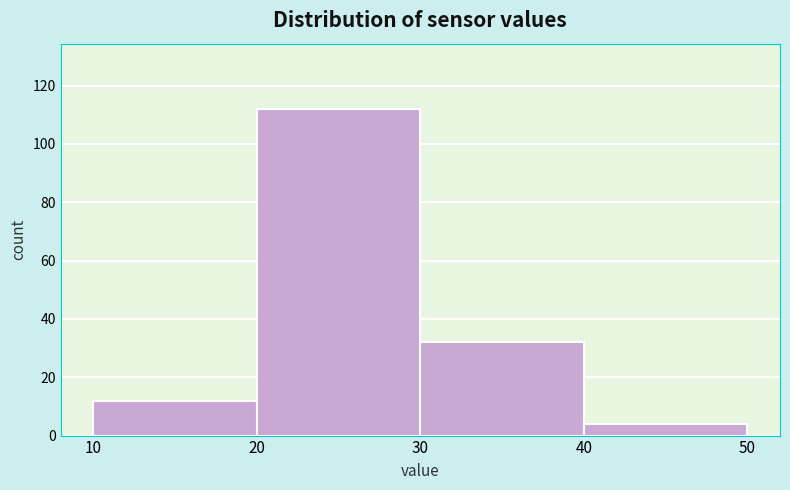

Reading left to right, transcribe this chart: for each bar, give the range it covers on the x-axis and its height. The values are not printed on the chart, so give them approximately, as read against the axis.

10 to 20: 12
20 to 30: 112
30 to 40: 32
40 to 50: 4